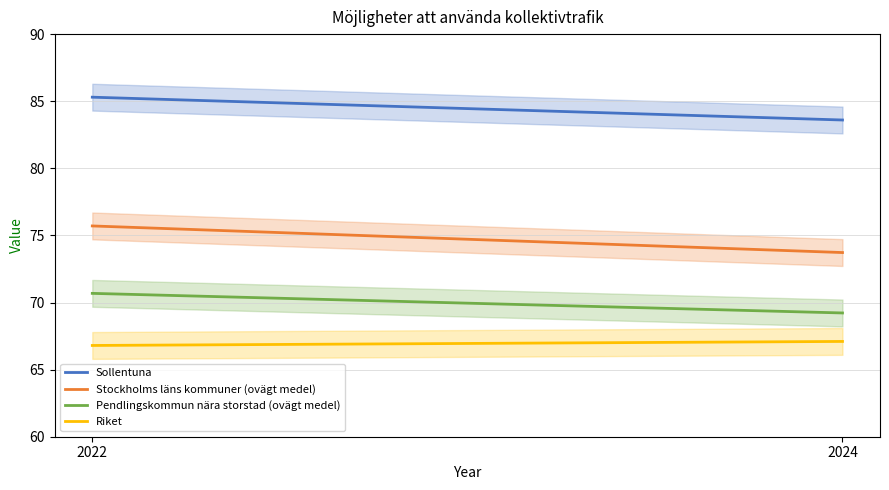

What is the sum of the Sollentuna values at 2024 and 2022?

168.9